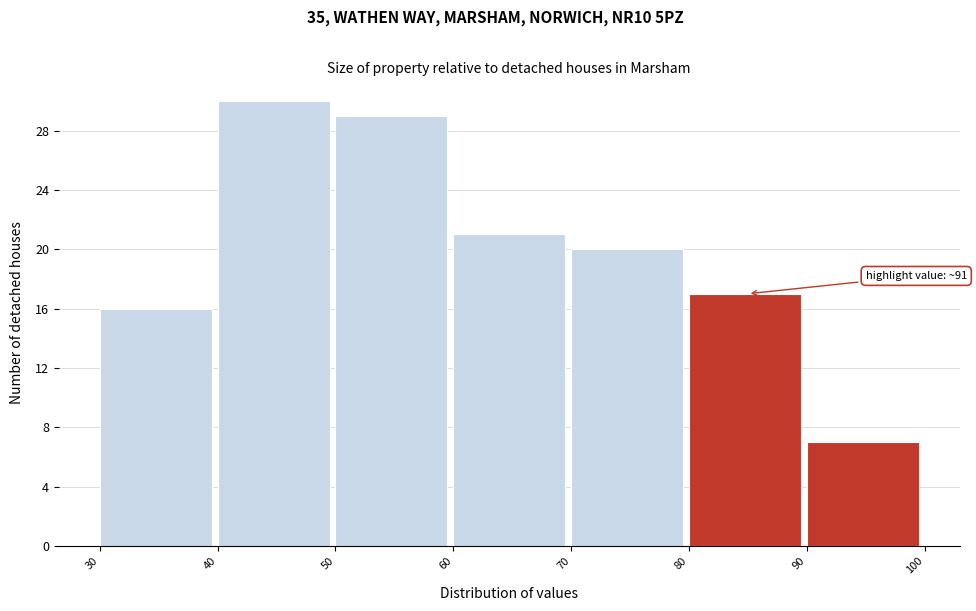

Which range on the x-axis has the tallest bar?

40 to 50